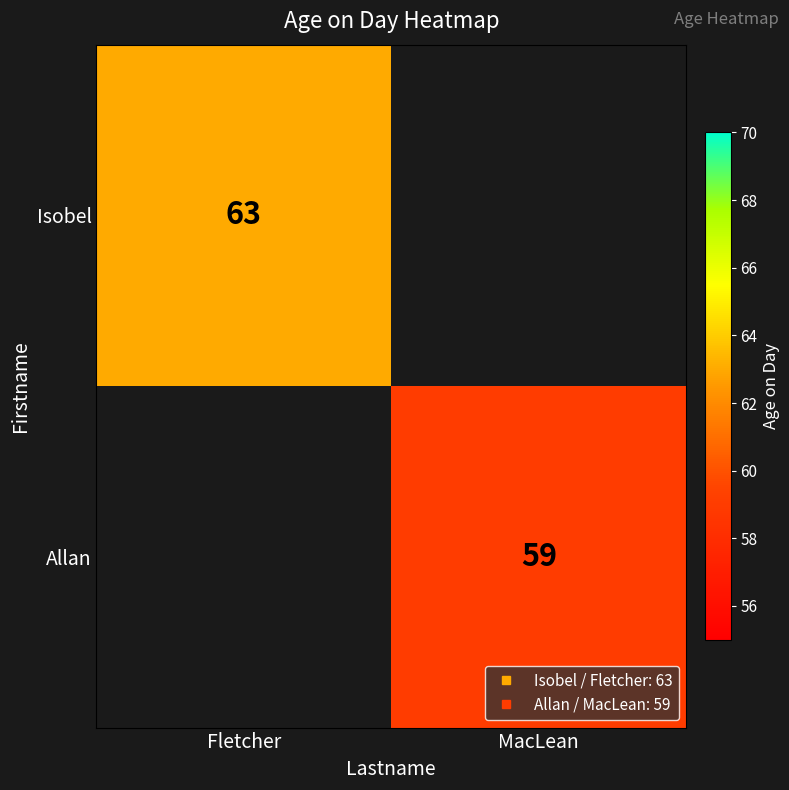

Is the value of Allan at MacLean greater than the value of Isobel at MacLean?

No